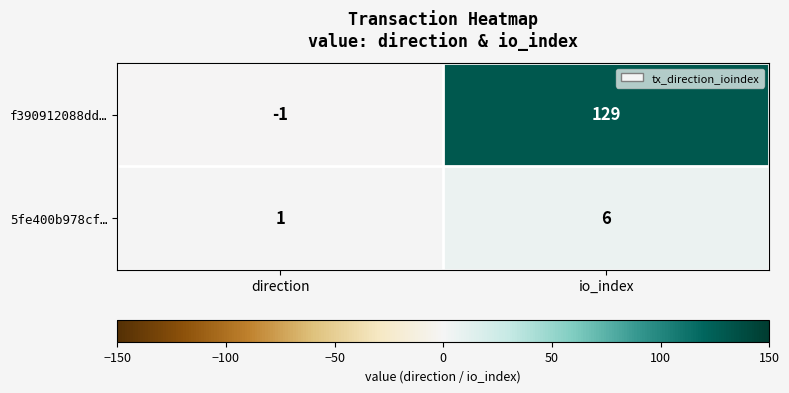

What is the difference between the f390912088dd… values at io_index and direction?

130